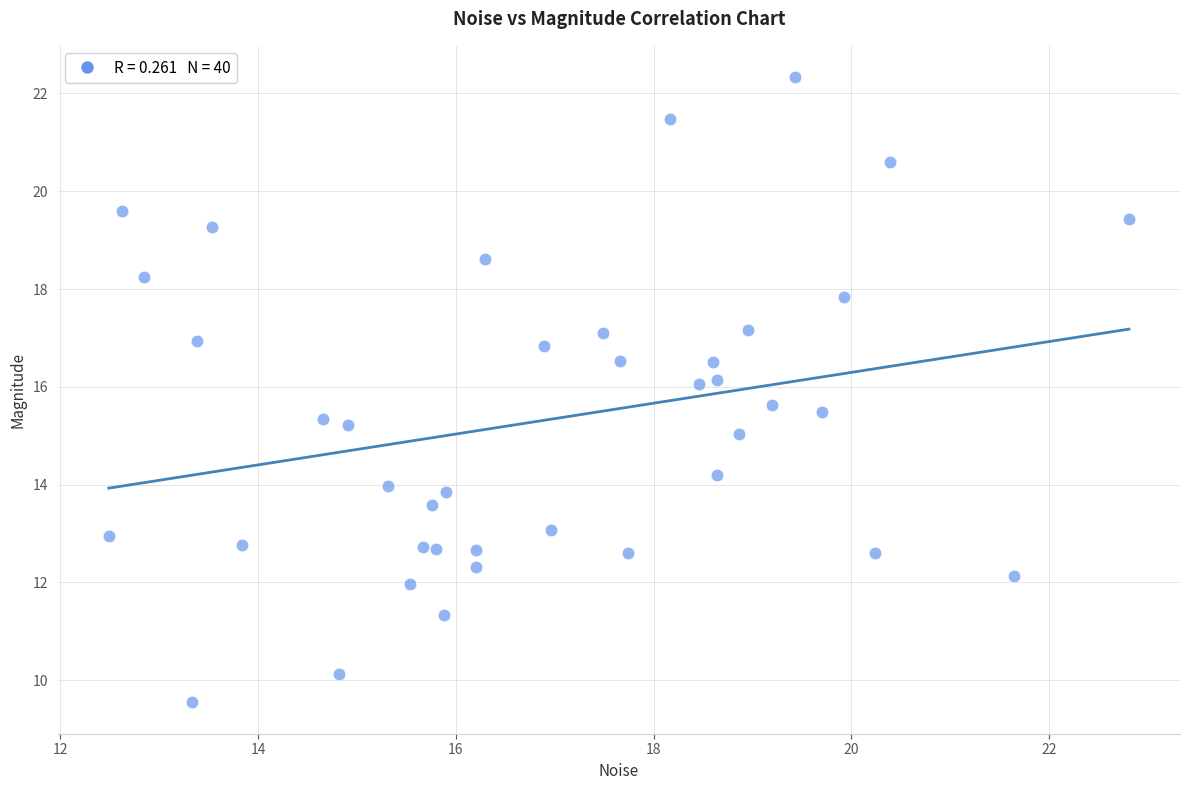

What is the range of Y values (max minus min)?

12.8